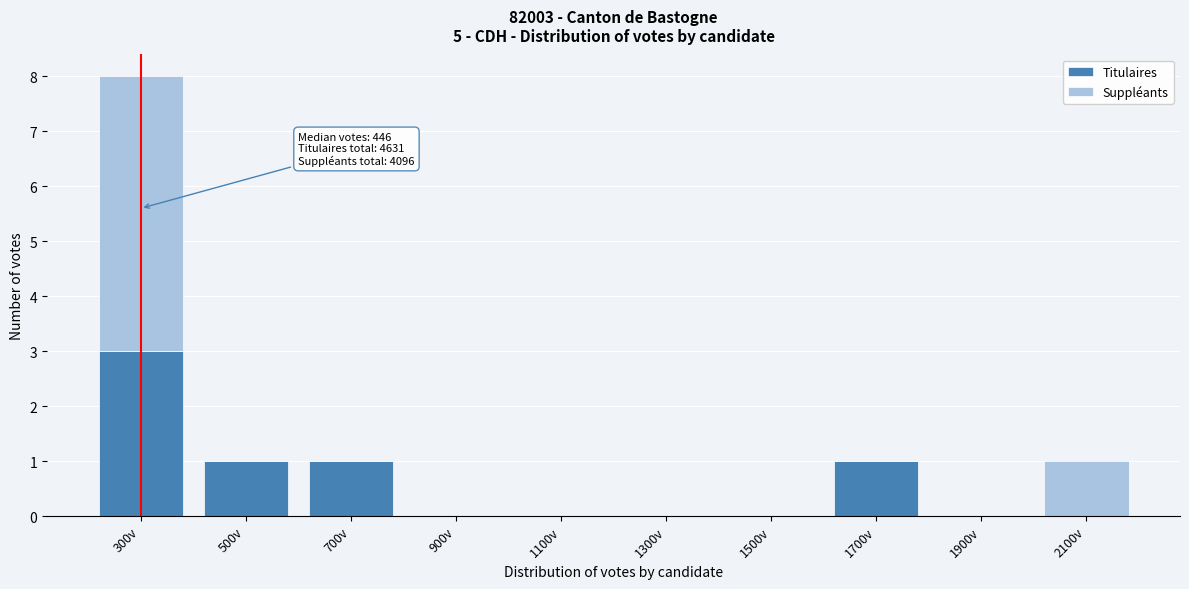

Reading left to right, transcribe the values for Titulaires.

300v=3	500v=1	700v=1	900v=0	1100v=0	1300v=0	1500v=0	1700v=1	1900v=0	2100v=0